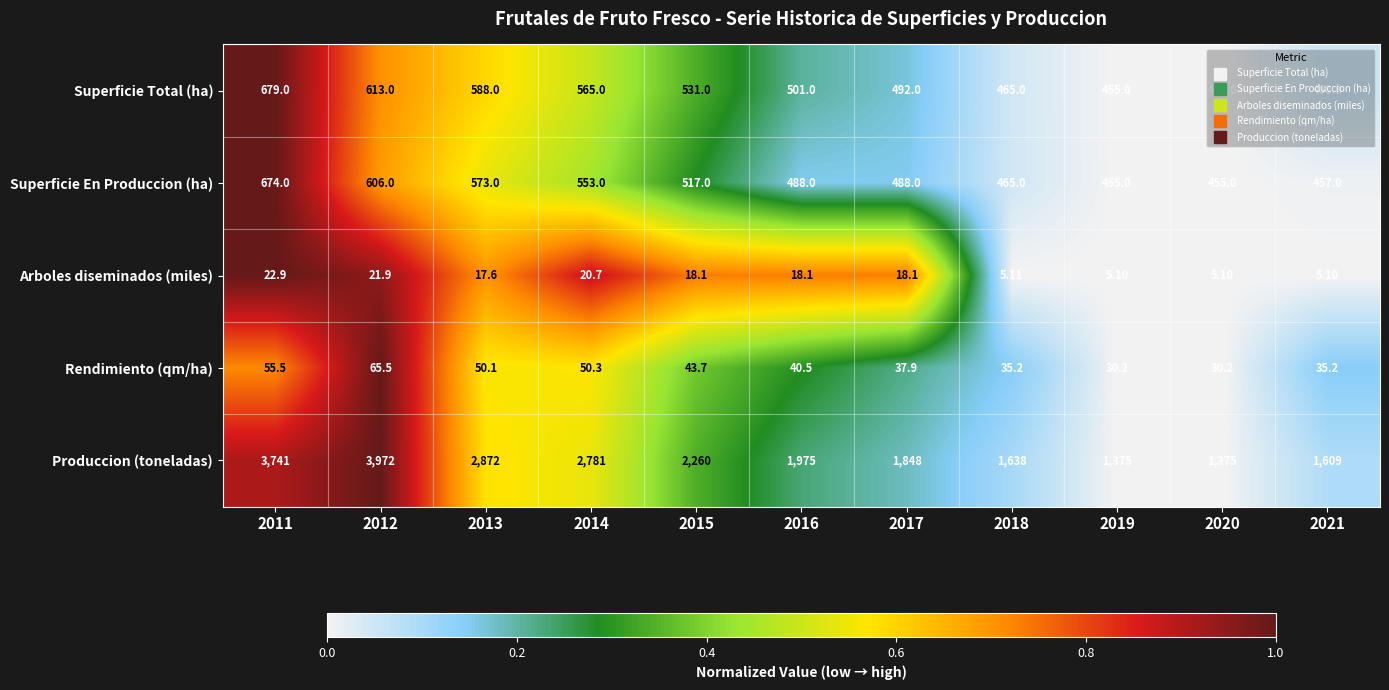

Rank the series by their maximum value, from highest to lowest.

Produccion (toneladas), Superficie Total (ha), Superficie En Produccion (ha), Rendimiento (qm/ha), Arboles diseminados (miles)